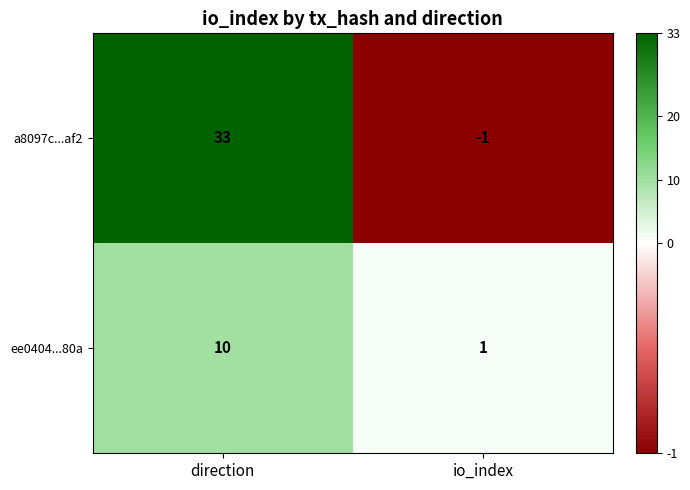

What is the difference between the ee0404...80a values at direction and io_index?

9